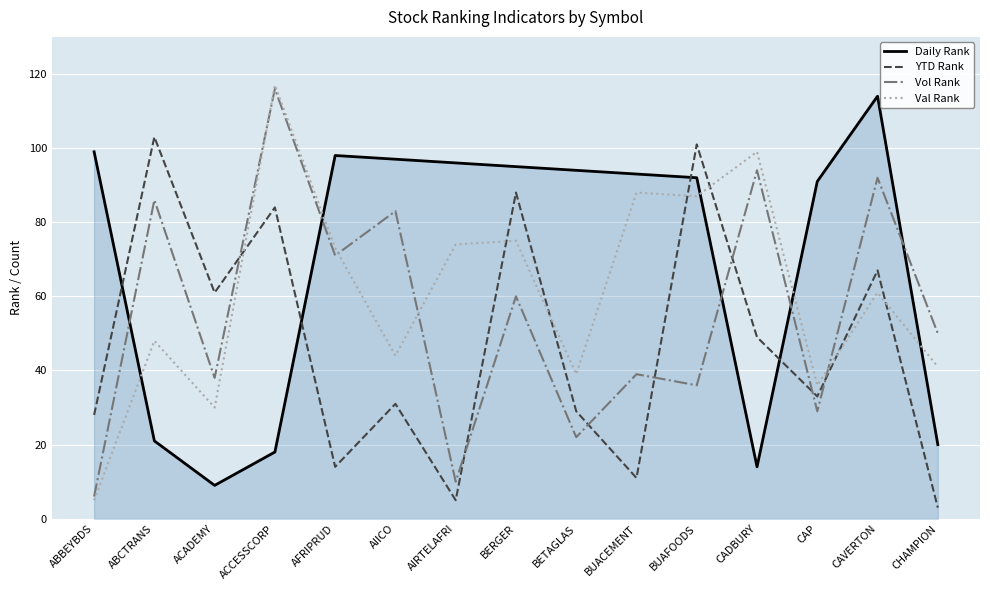

At BETAGLAS, list the series in order from largest to smallest.

Daily Rank, Val Rank, YTD Rank, Vol Rank